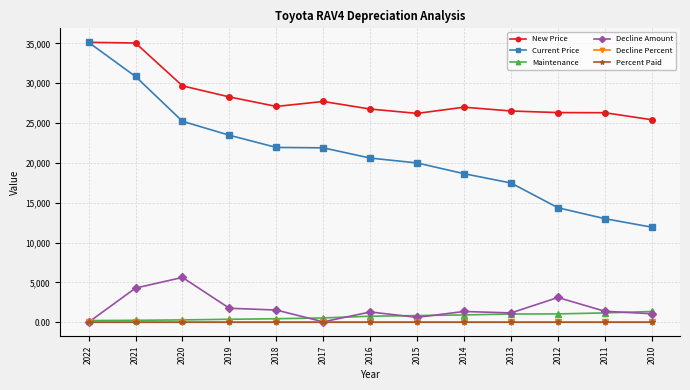

True or false: Maintenance and New Price intersect in this chart.

False